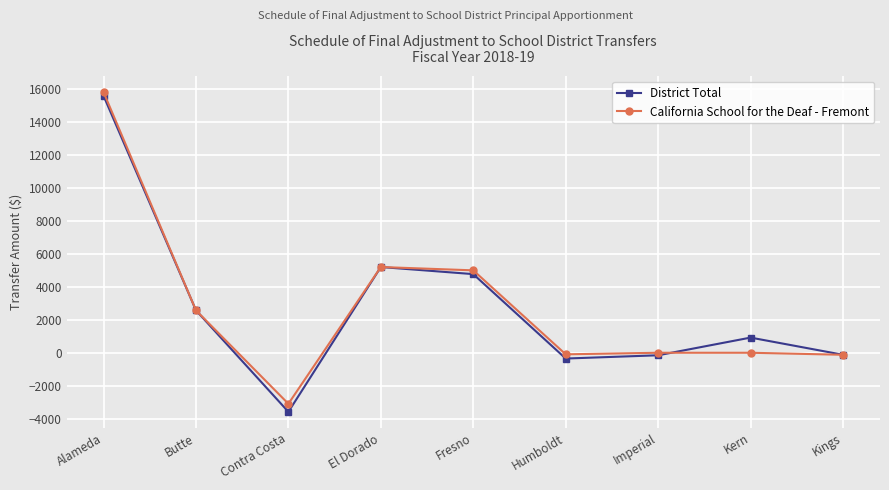

Rank the series at Kern from lowest to highest value.

California School for the Deaf - Fremont, District Total